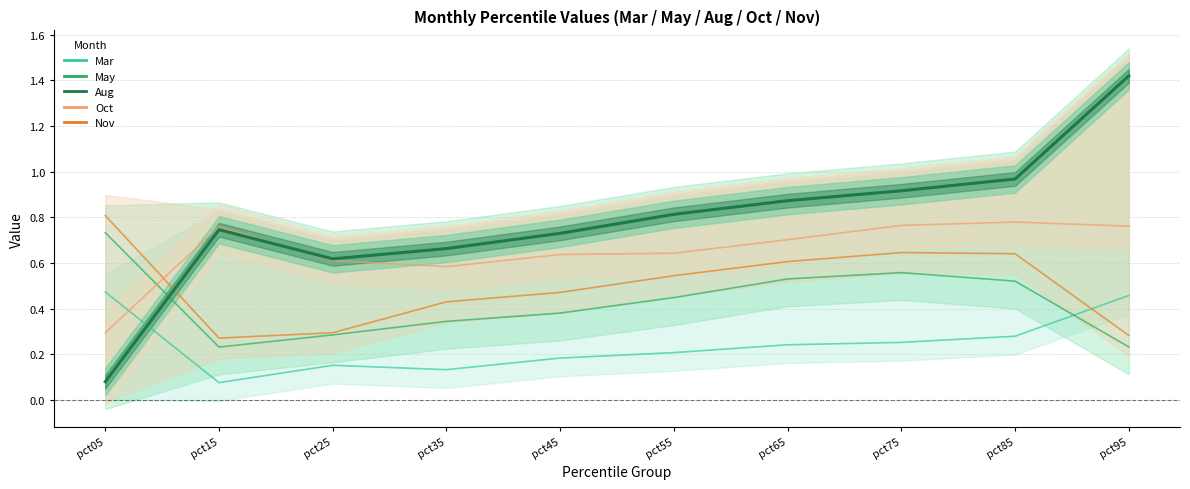

The May series shows 0.8 at pct75. True or false?

False